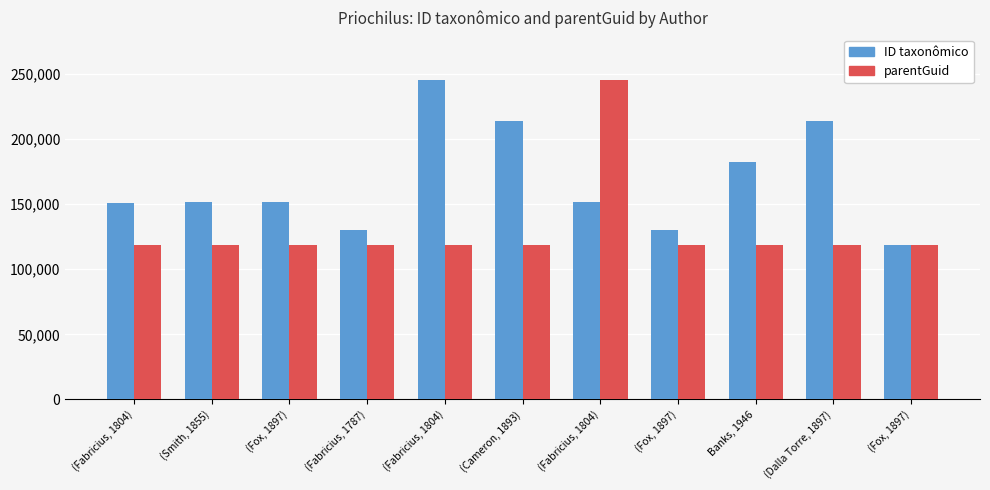

Are the bars horizontal?

No